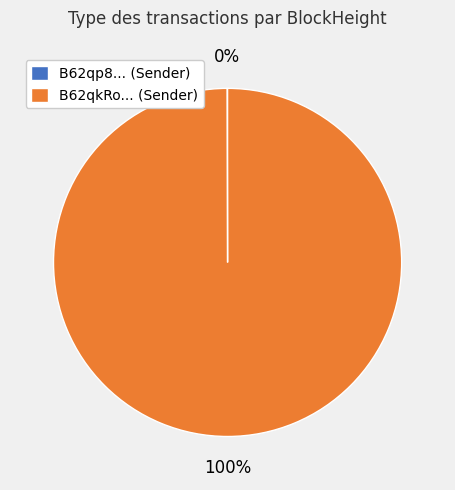

To the nearest percent, what percentage of the pie is B62qkRo... (Sender)?

100%